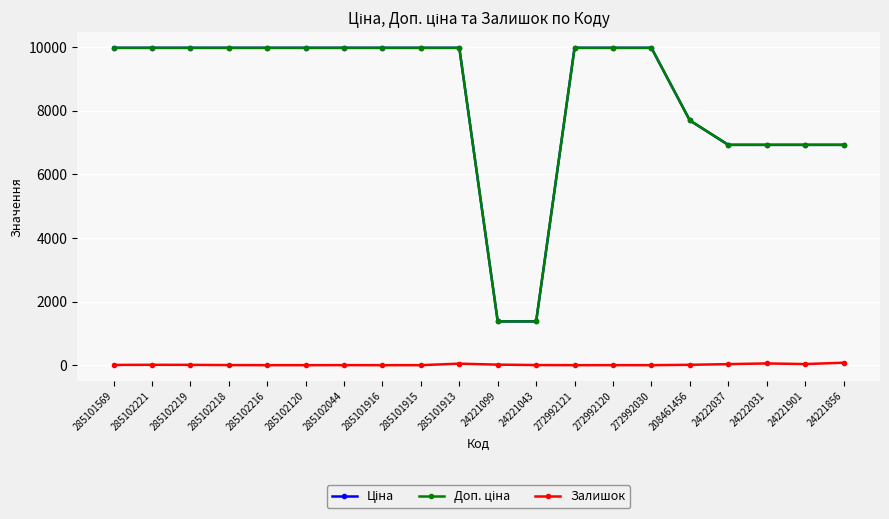

Does the chart have visible grid lines?

Yes